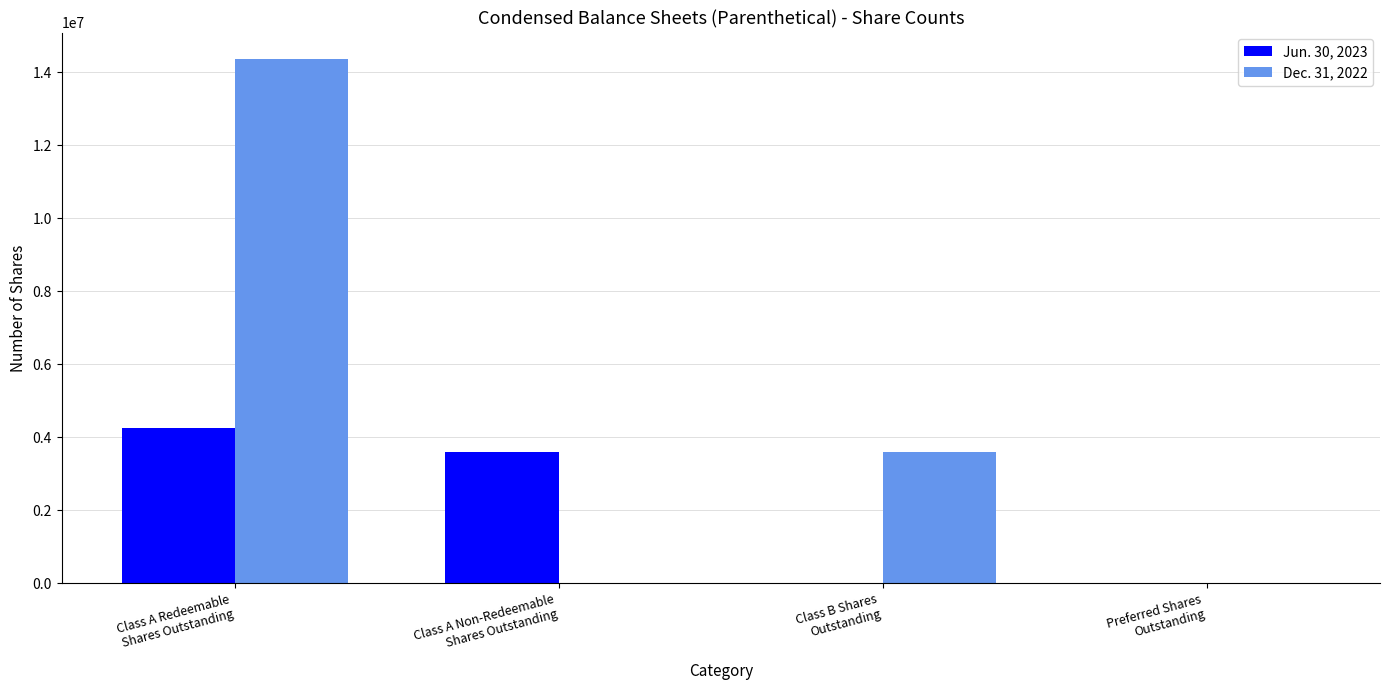

Which series has the largest total across all categories?

Dec. 31, 2022